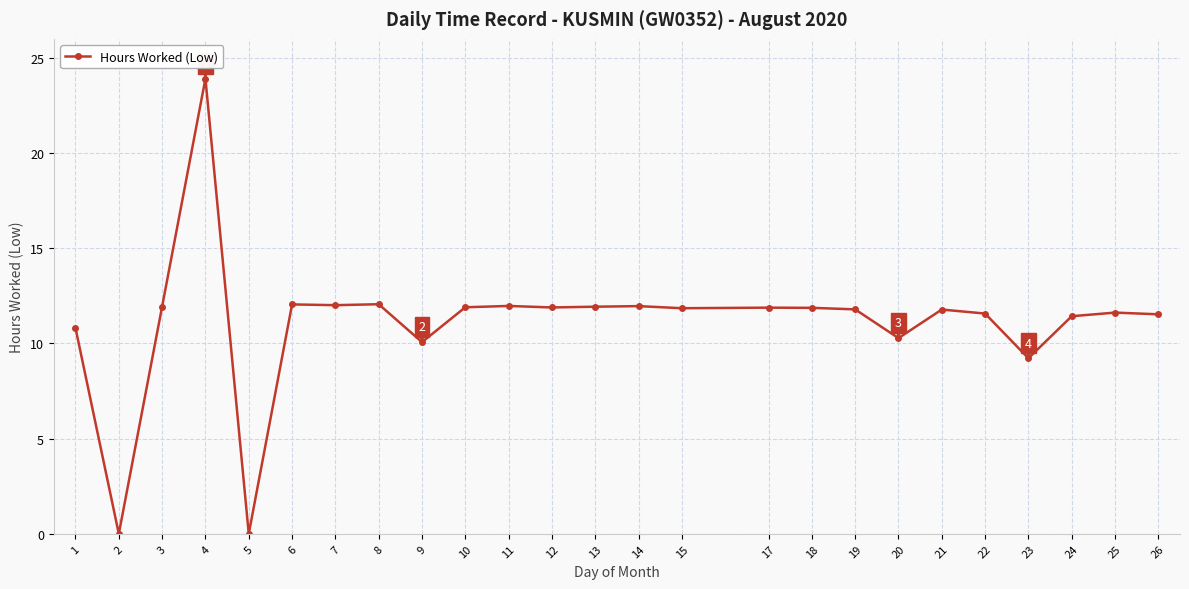

Approximately how many times larger is the value at 13 compared to 17?

1.0